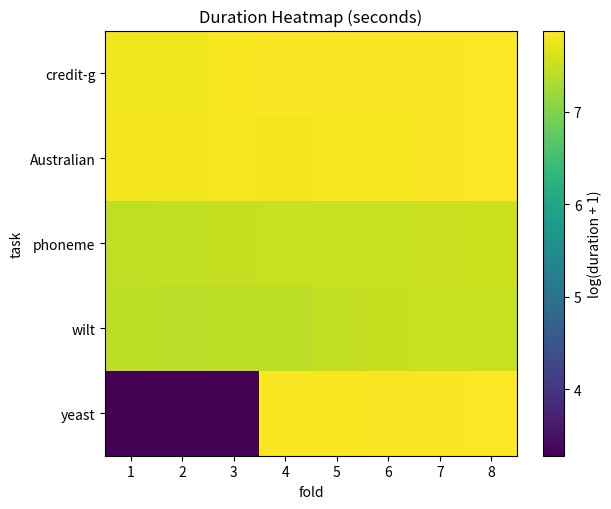

At 4, list the series in order from smallest to largest.

wilt, phoneme, Australian, yeast, credit-g